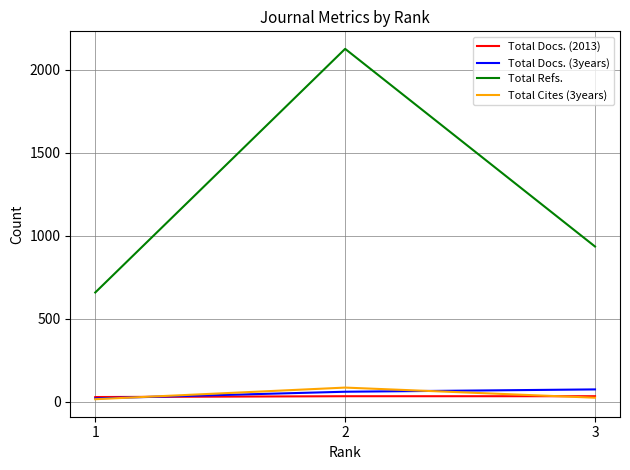

What is the minimum value shown in the chart?

14